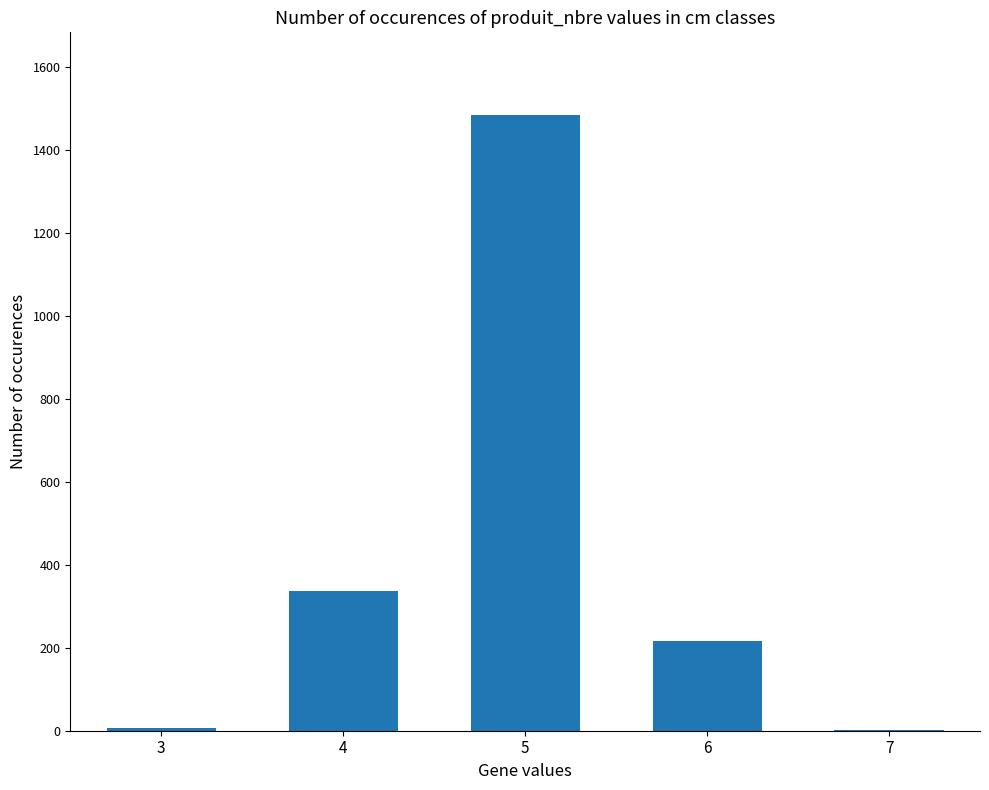

The value at 5 is 2059. True or false?

False